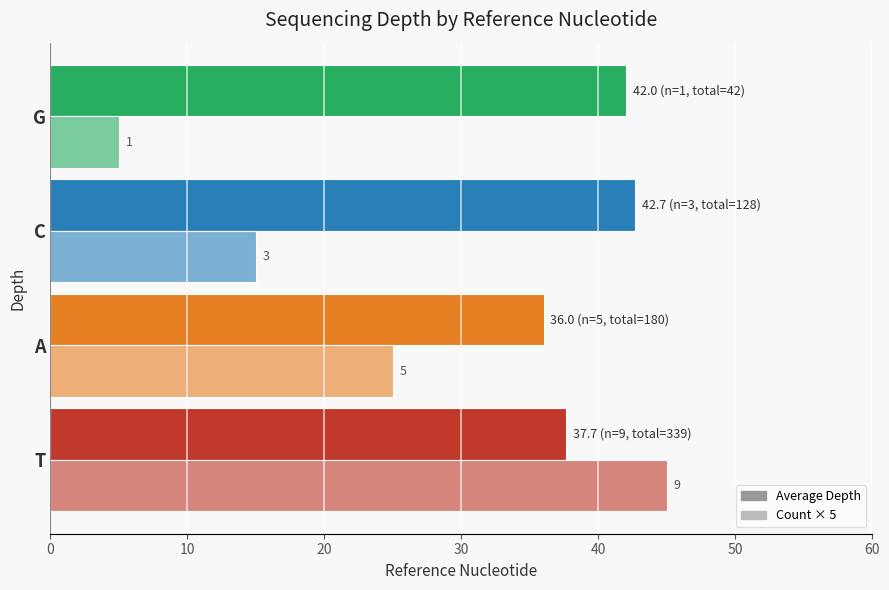

Which series has the widest spread of values?

Count × 5